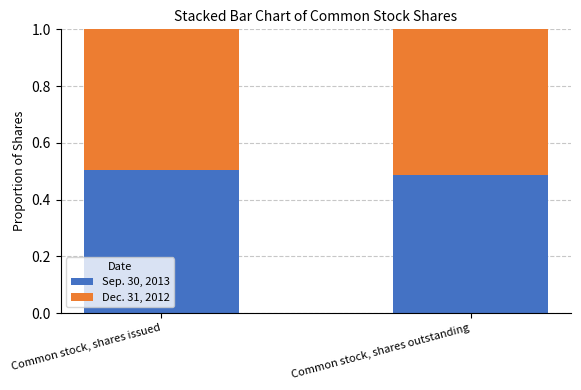

What is the sum of all Sep. 30, 2013 values?

1.0